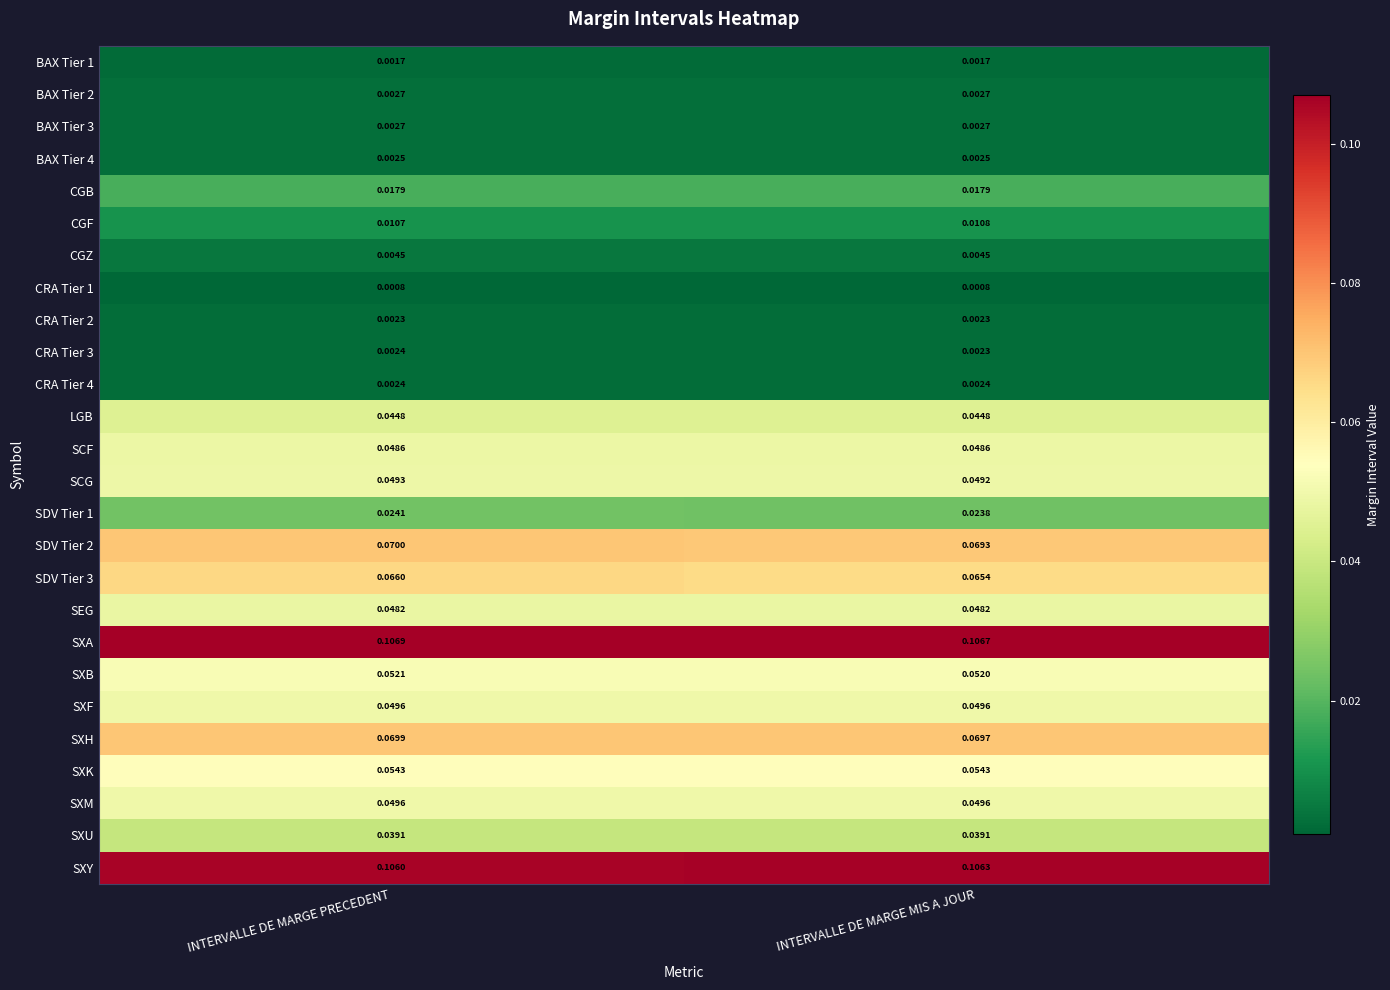

Which series has the largest total across all categories?

SXA